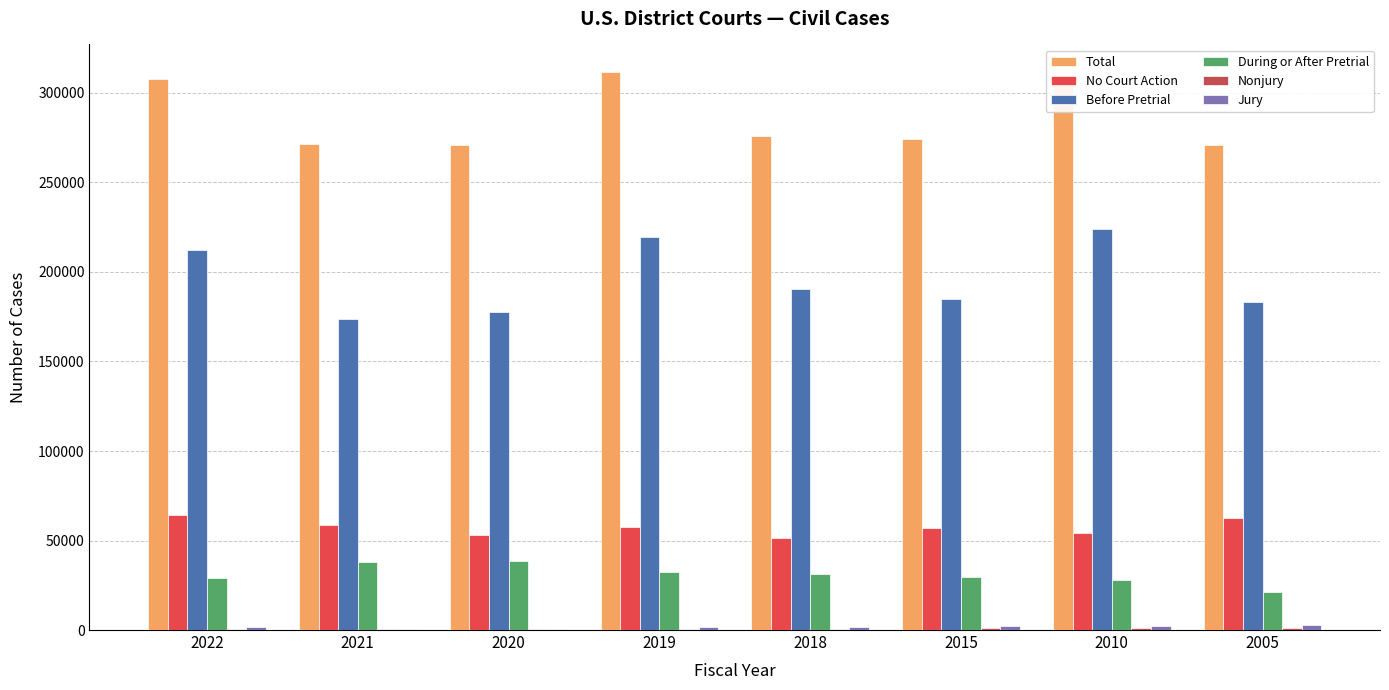

The value of Nonjury at 2015 is 333. True or false?

False